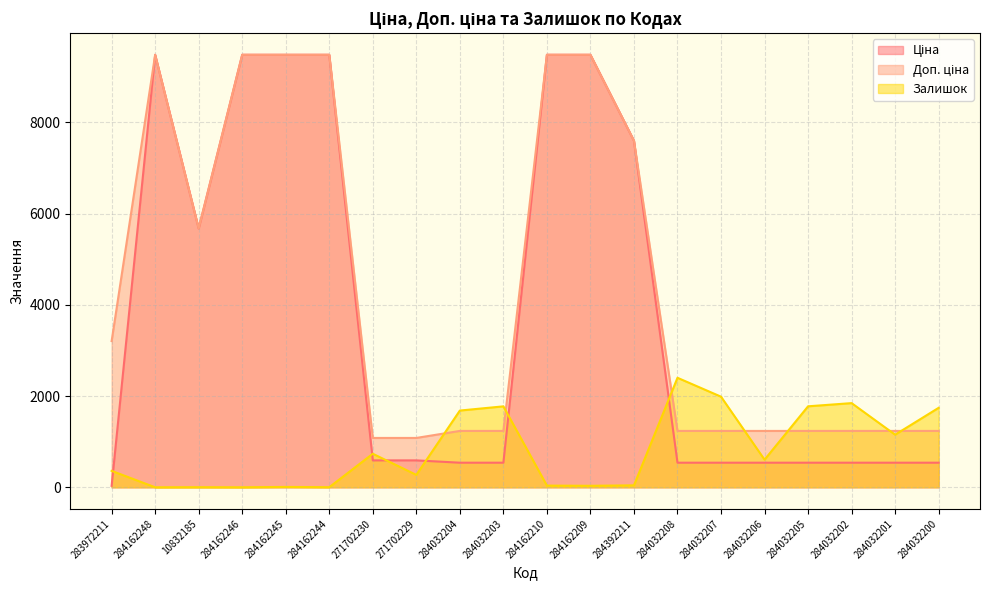

What is the sum of all Залишок values?

16454.0